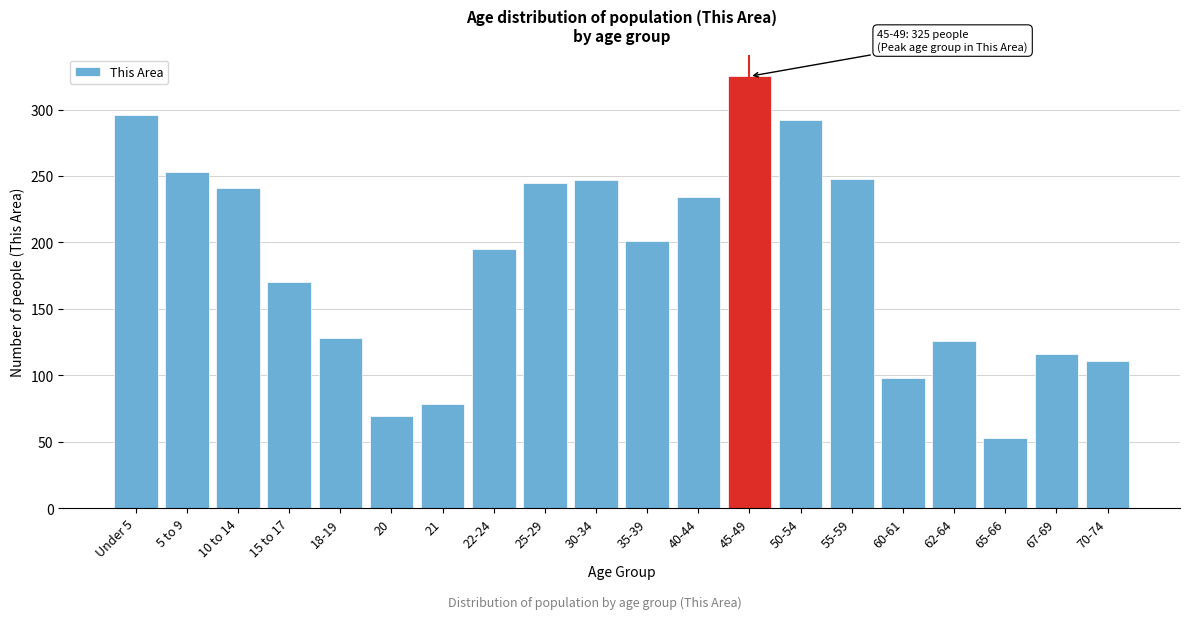

What is the greatest value displayed?

325